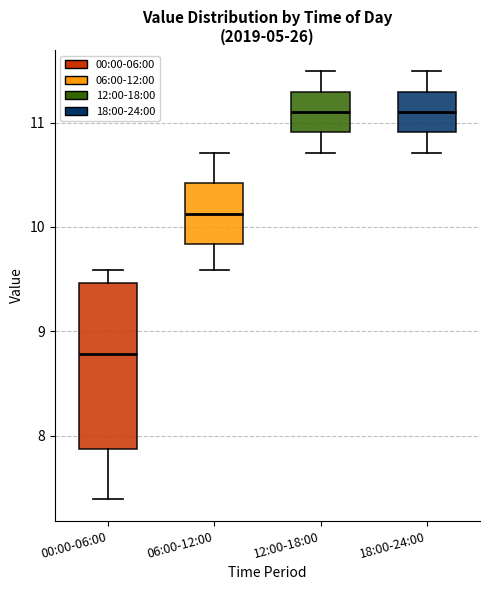

Reading left to right, transcribe this box plot: for each box, give where its median line is, the range the box spans, and where its two whiskers end, as read against the y-axis. The values are not printed on the chart, so give them approximately, as read against the axis.

00:00-06:00: median 8.8, box 7.9 to 9.5, whiskers 7.4 to 9.6
06:00-12:00: median 10.1, box 9.8 to 10.4, whiskers 9.6 to 10.7
12:00-18:00: median 11.1, box 10.9 to 11.3, whiskers 10.7 to 11.5
18:00-24:00: median 11.1, box 10.9 to 11.3, whiskers 10.7 to 11.5